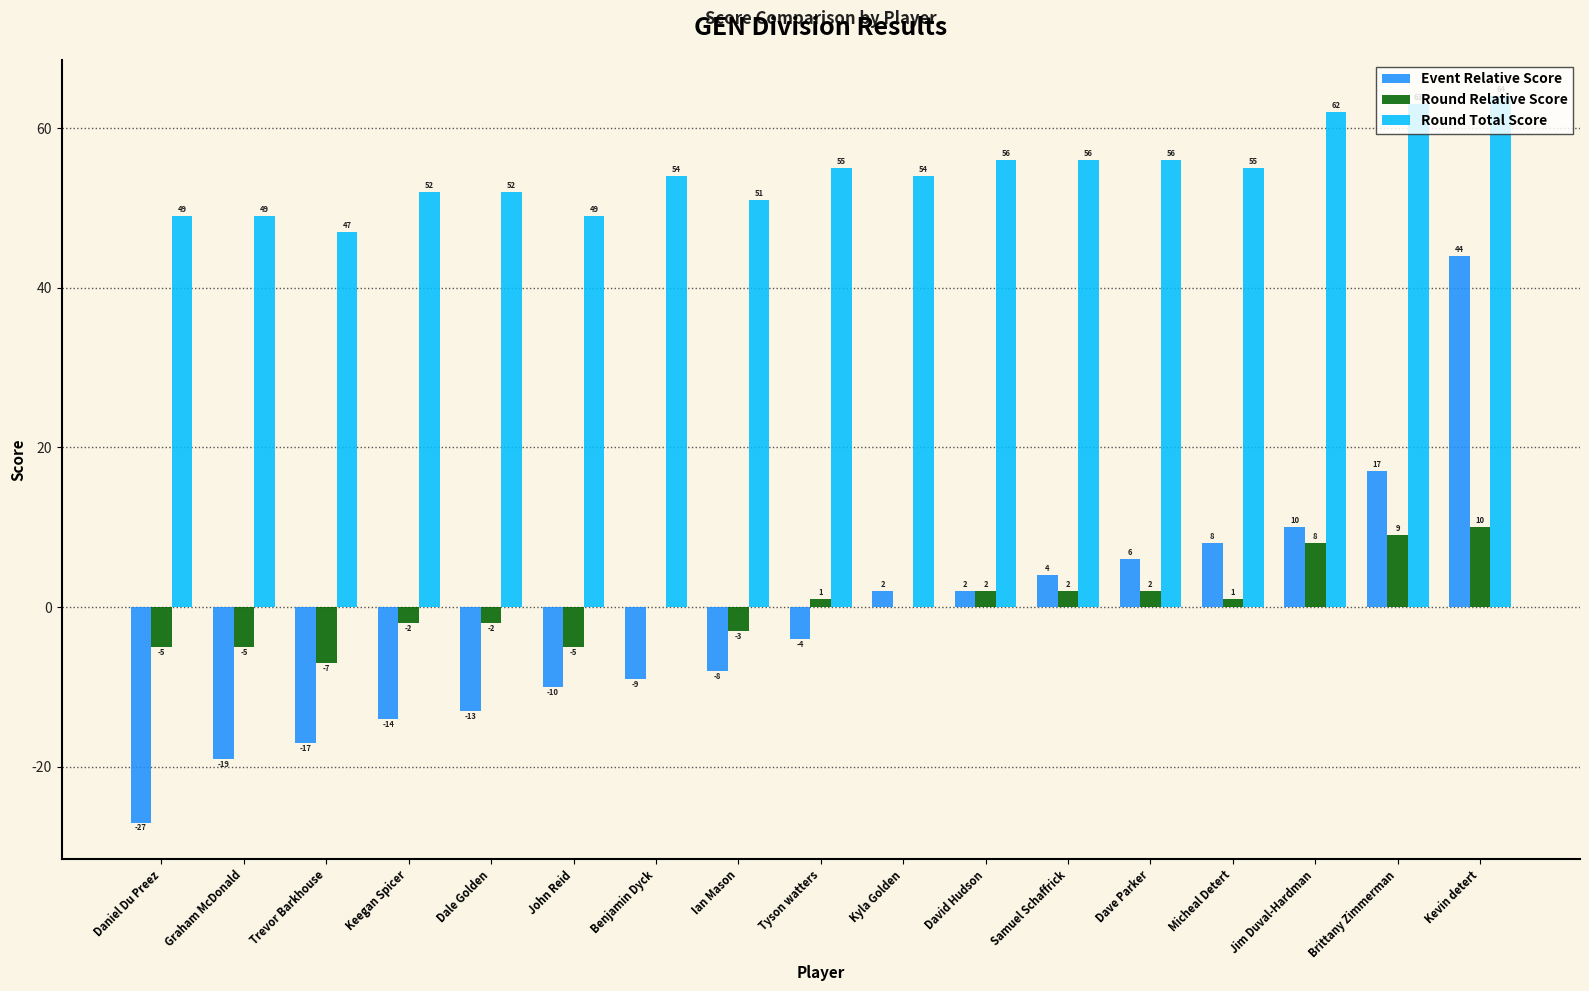

Which series has the largest range (max minus min)?

Event Relative Score